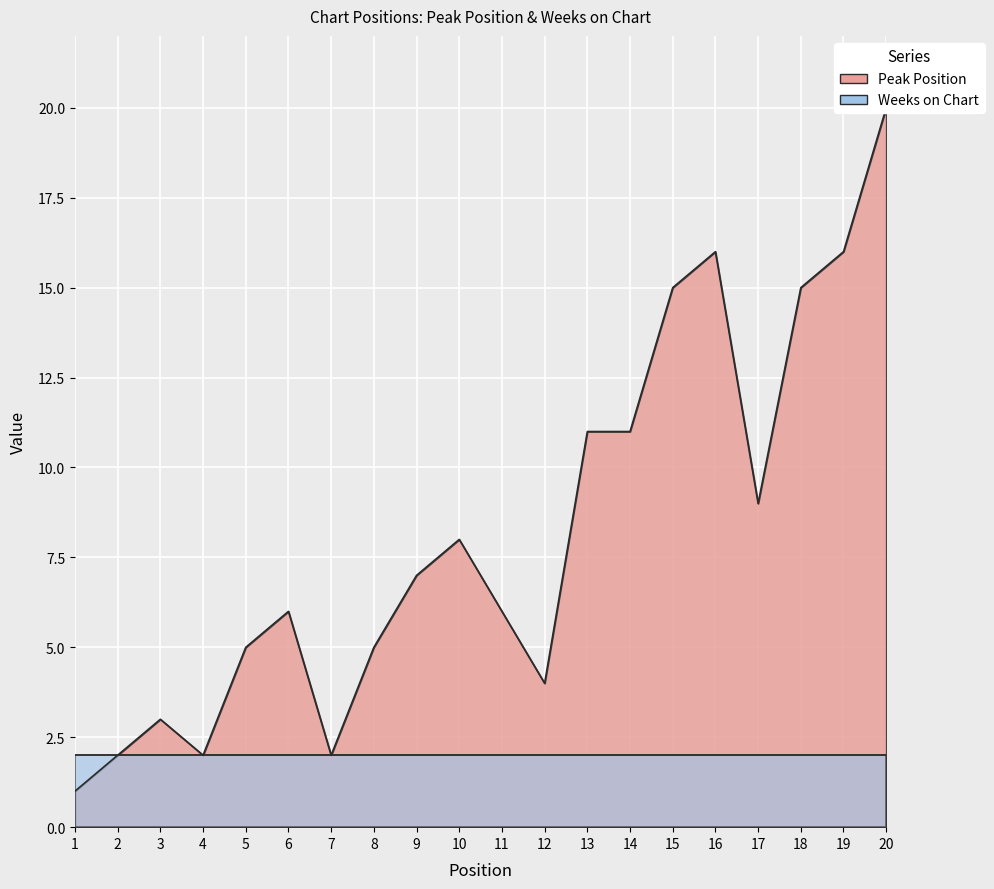

How many values are below 7?

10